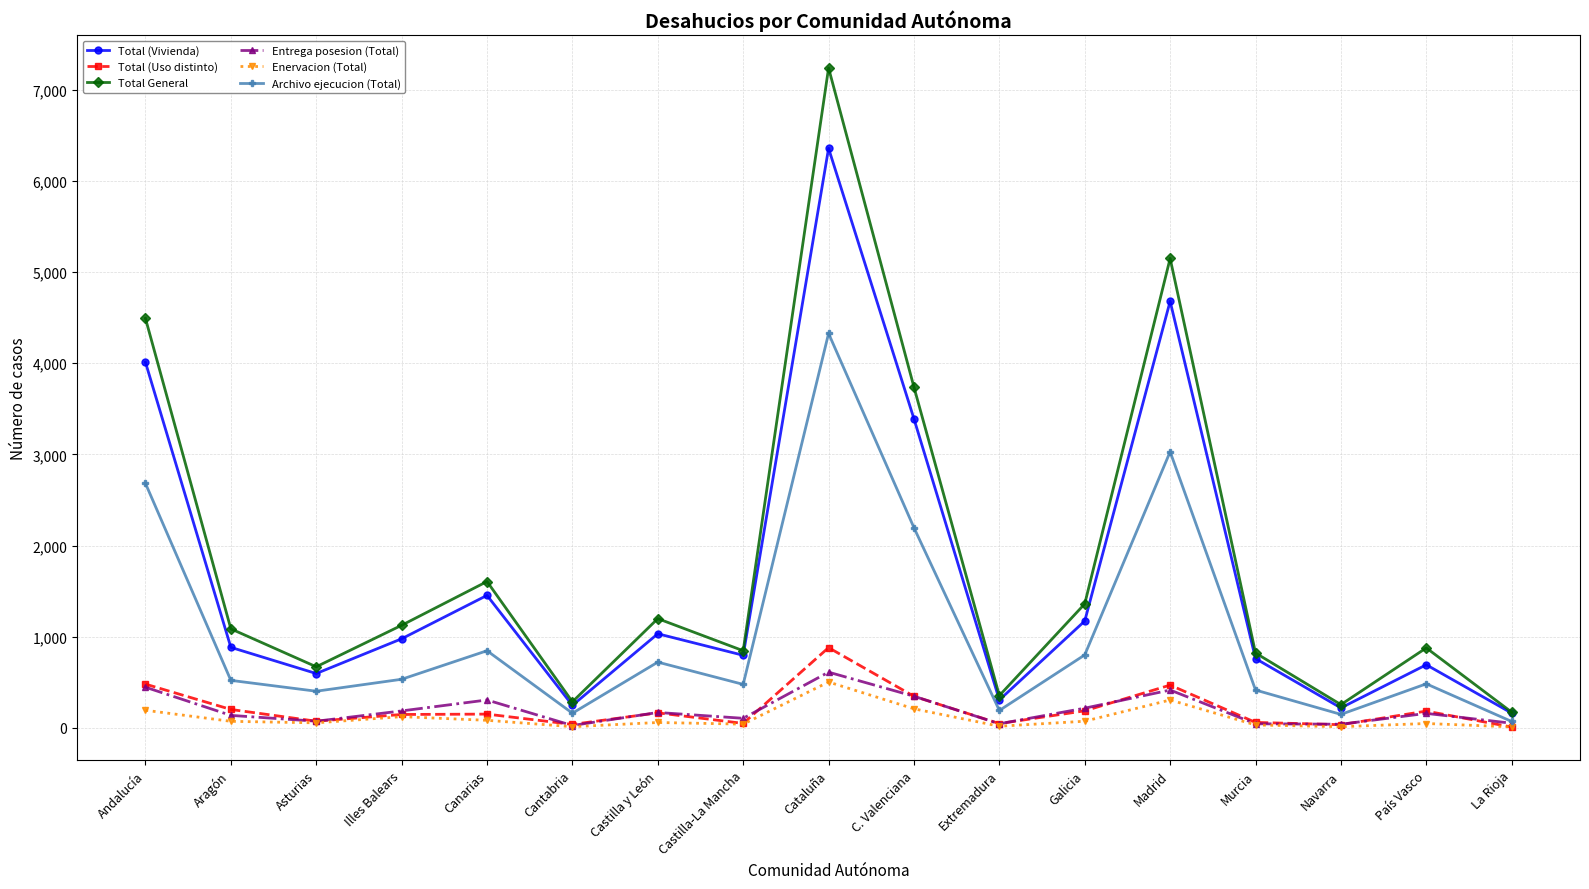

How many lines are shown in the chart?

6